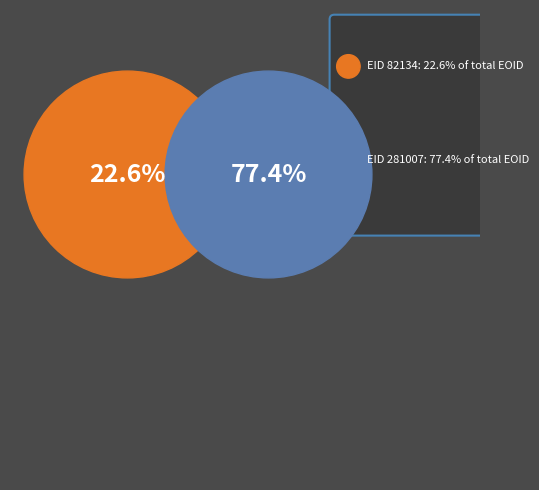

What percentage is the 281007 slice, to the nearest percent?

77%